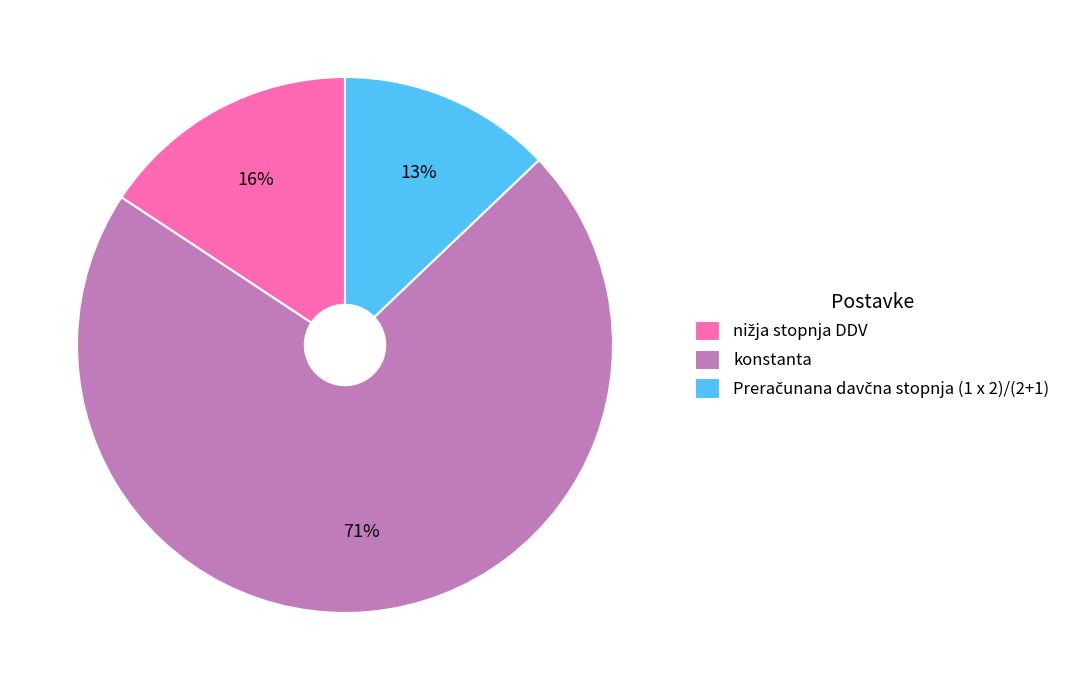

Which category accounts for the majority?

konstanta